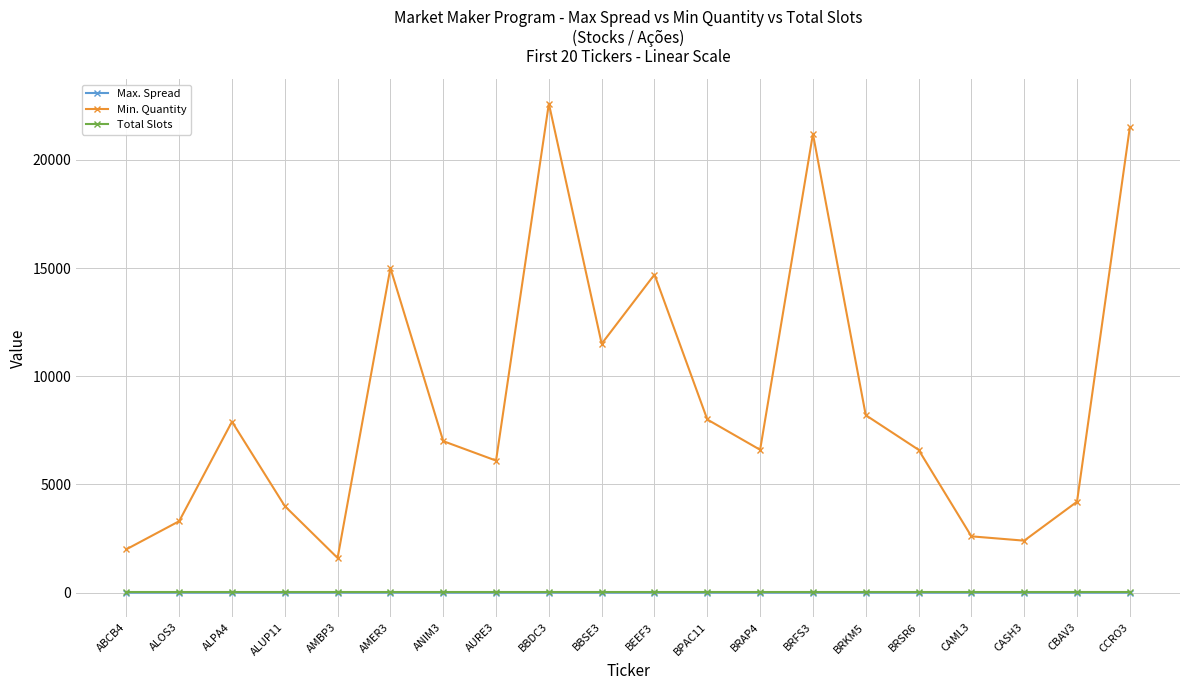

Between BEEF3 and BRFS3, which series saw the biggest shift?

Min. Quantity